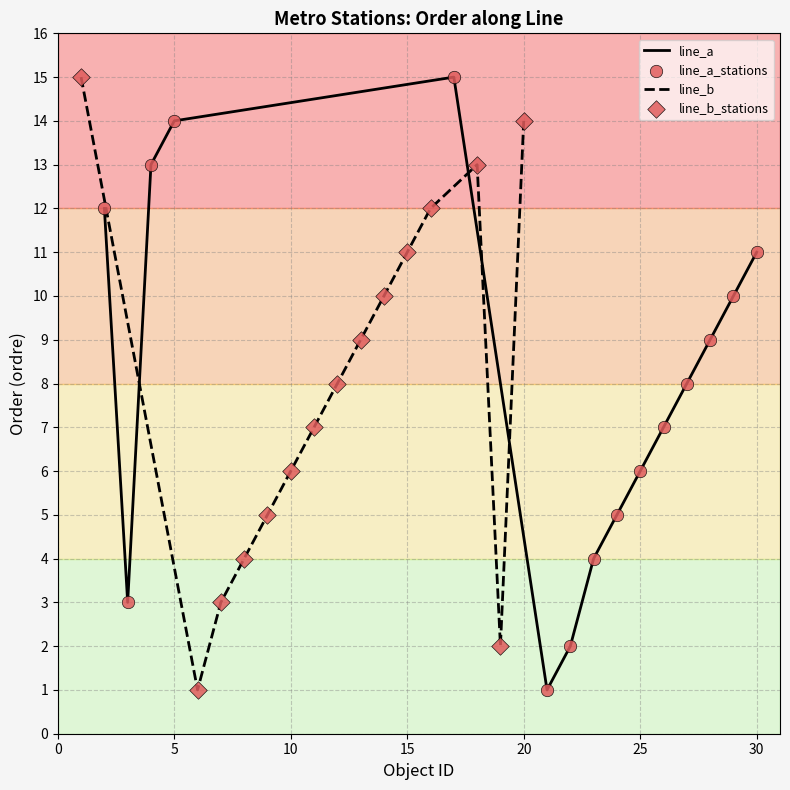

What are all the series names shown in the legend?

line_a, line_b, line_a_stations, line_b_stations